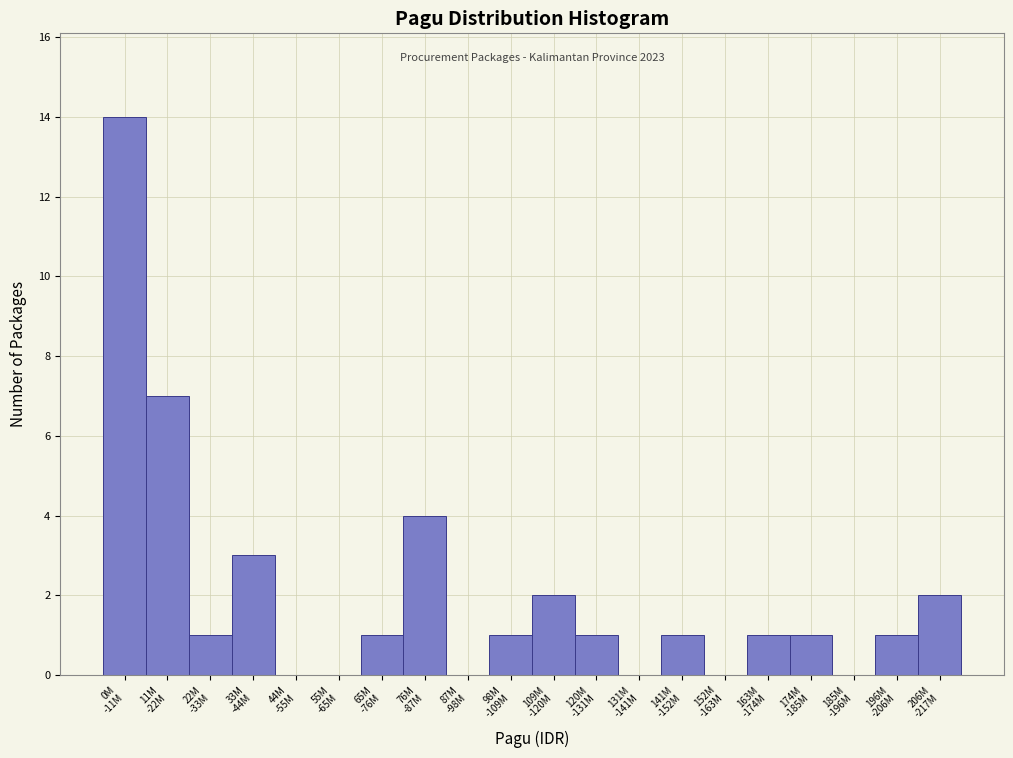

What is the maximum value shown in the chart?

14